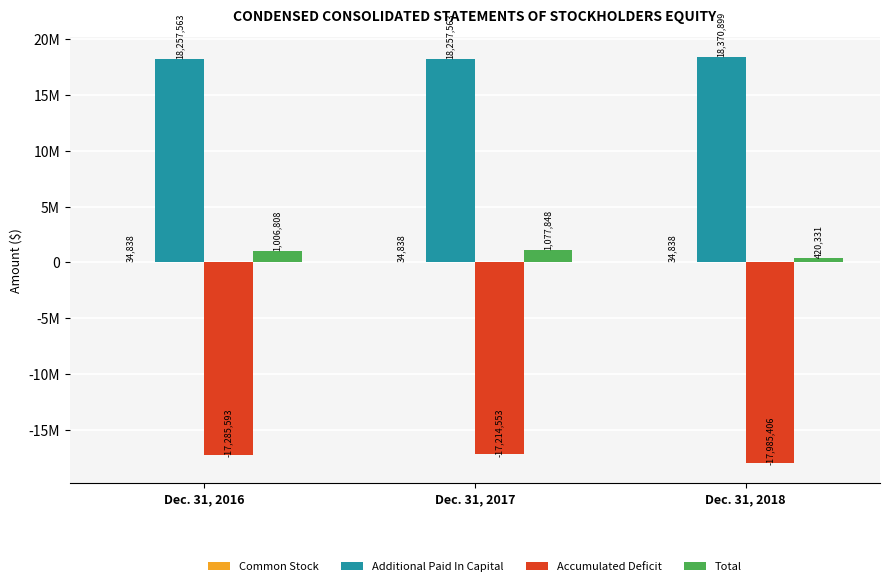

Are the bars grouped side by side (vs. stacked)?

Yes